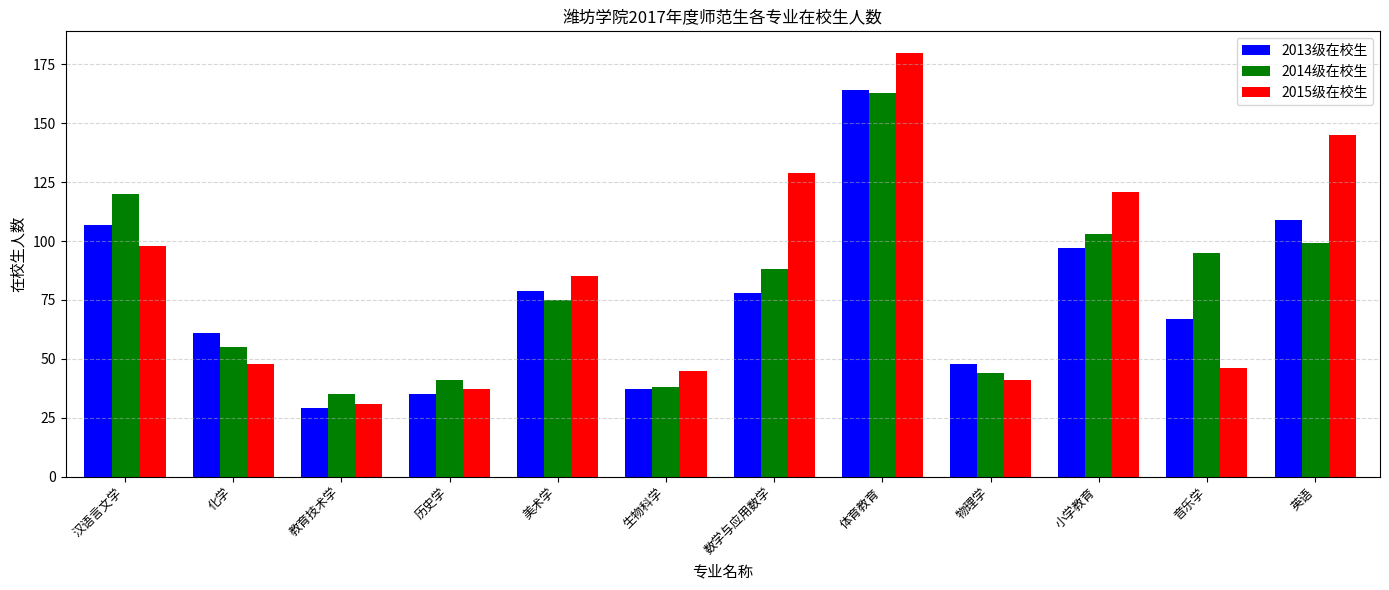

What is the label of the 10th bar from the left?

小学教育